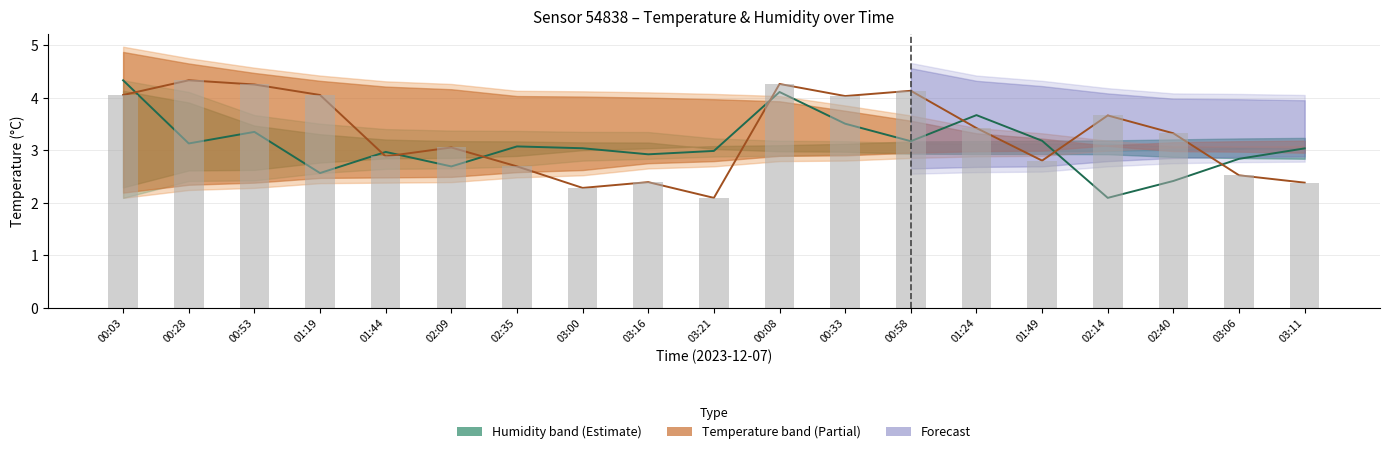

Which has a higher value, 01:49 or 00:28?

00:28